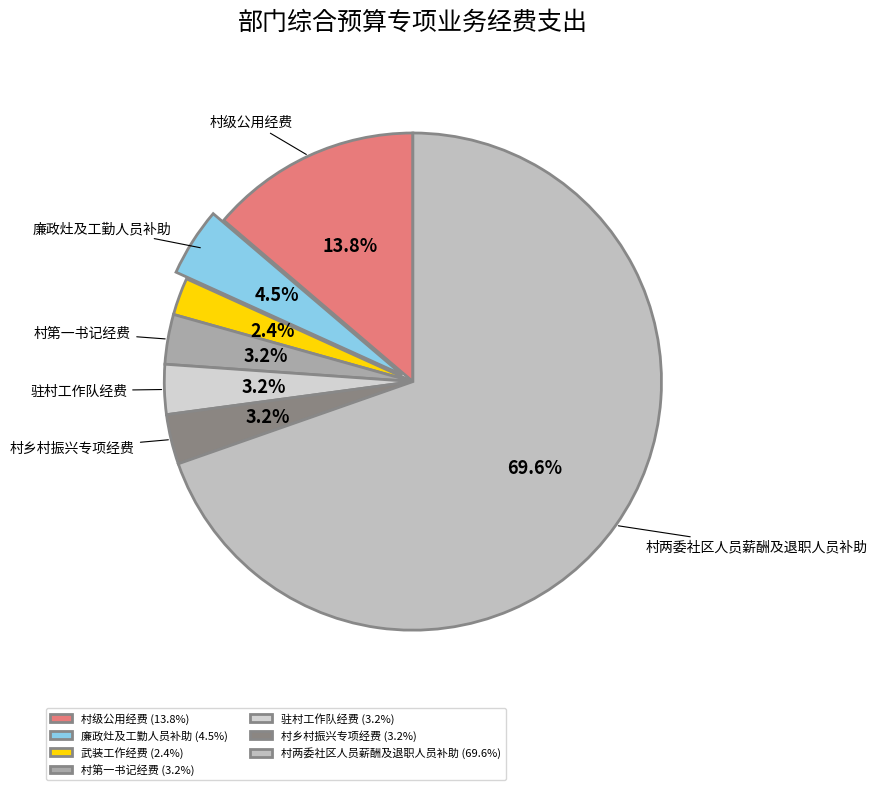

To the nearest percent, what is the average slice percentage?

14%